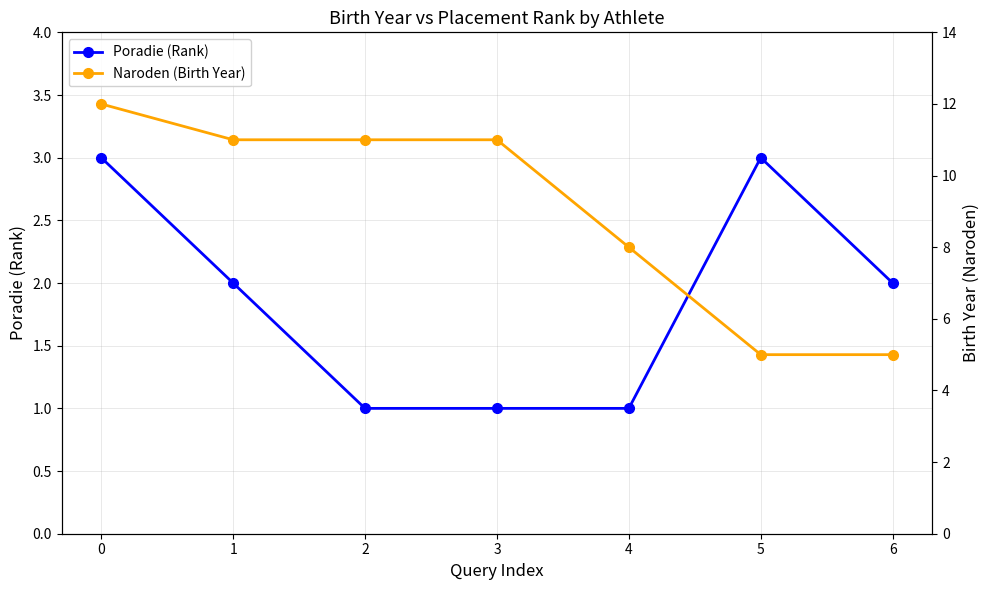

Where is Naroden (Birth Year) nearest to the value 8?

4